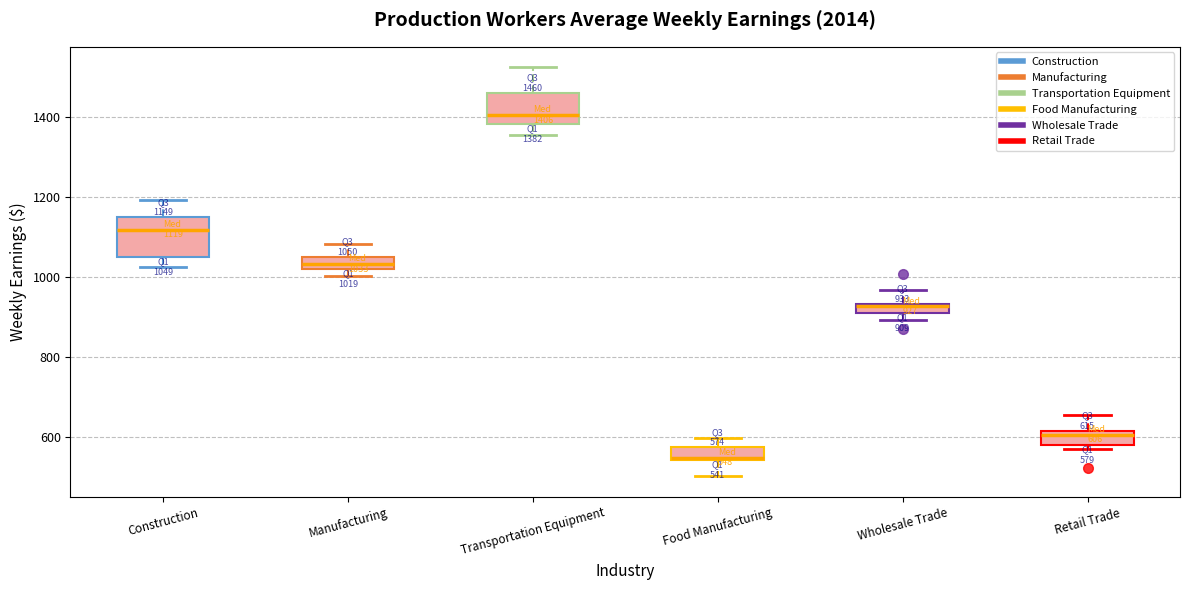

Comparing the boxes themselves (not the whiskers), which one is the tallest?

Construction